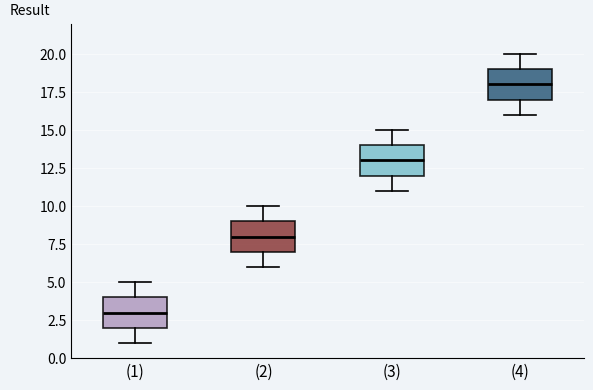

Which box's median line is the lowest?

(1)